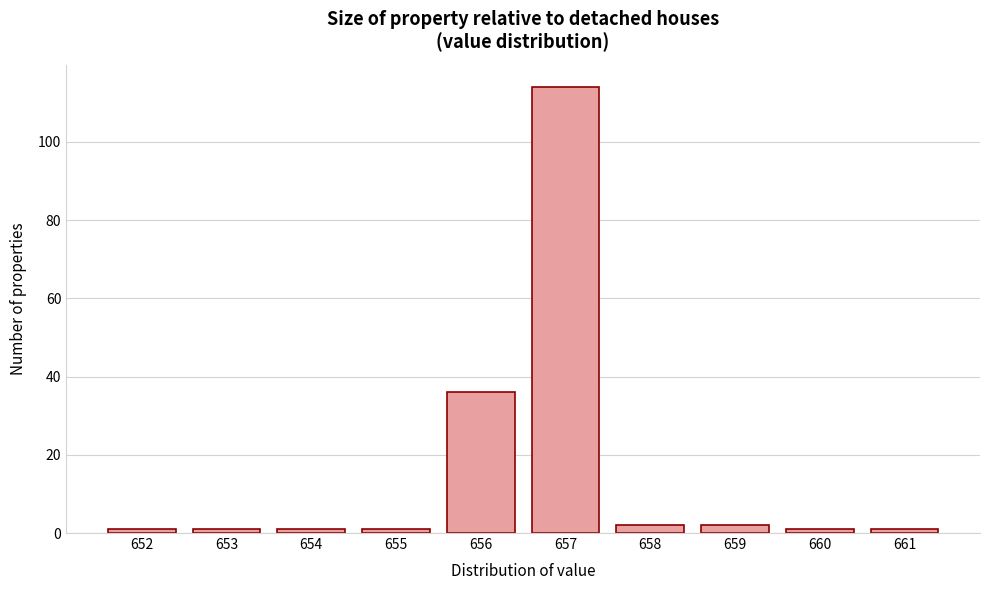

Reading left to right, list all the values displayed in this chart.

652=1	653=1	654=1	655=1	656=36	657=114	658=2	659=2	660=1	661=1